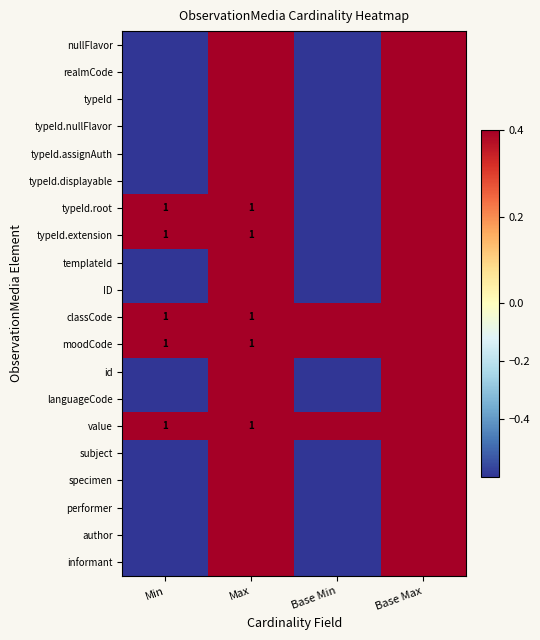

At how many categories does at least one series exceed 0?

4